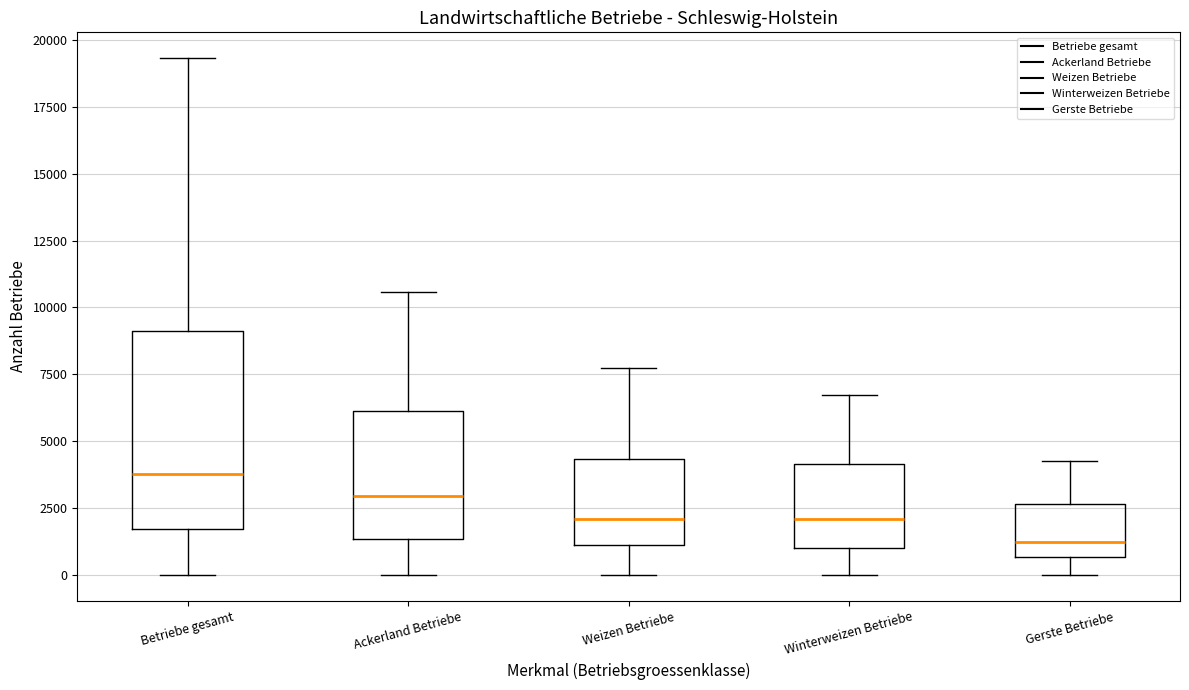

Comparing the boxes themselves (not the whiskers), which one is the tallest?

Betriebe gesamt